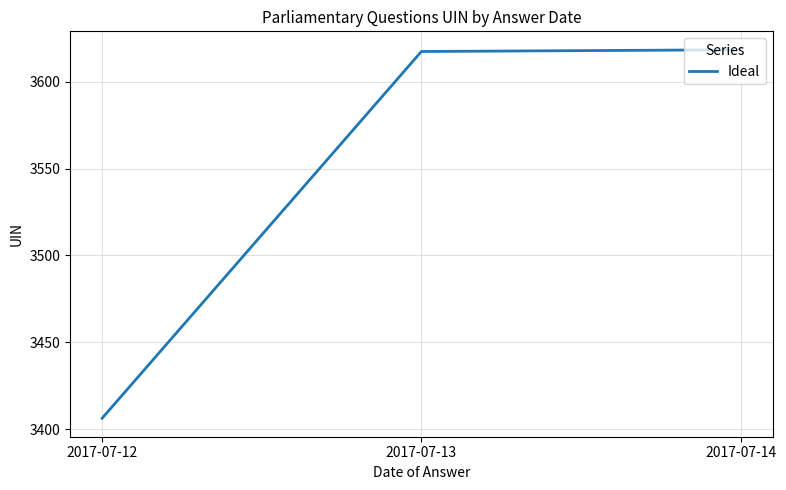

What is the change in value from 2017-07-12 to 2017-07-14?

+212.1